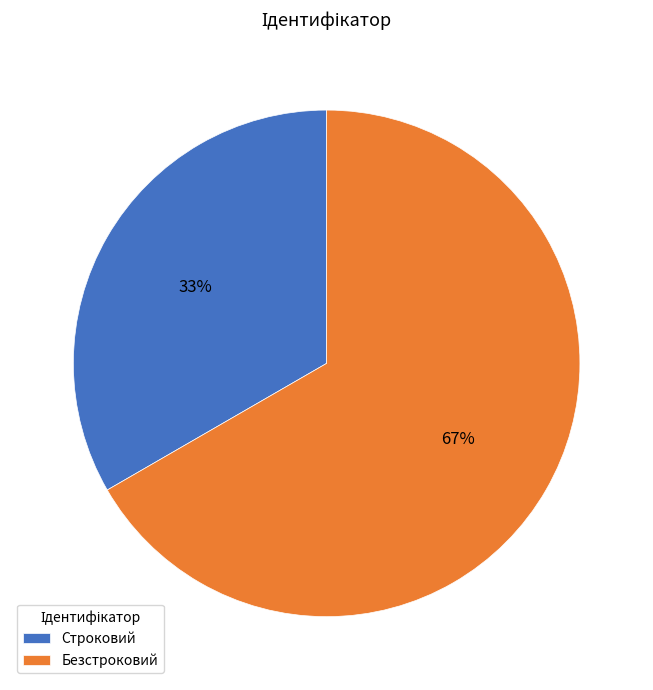

Combined, do Строковий and Безстроковий account for over 50%?

Yes